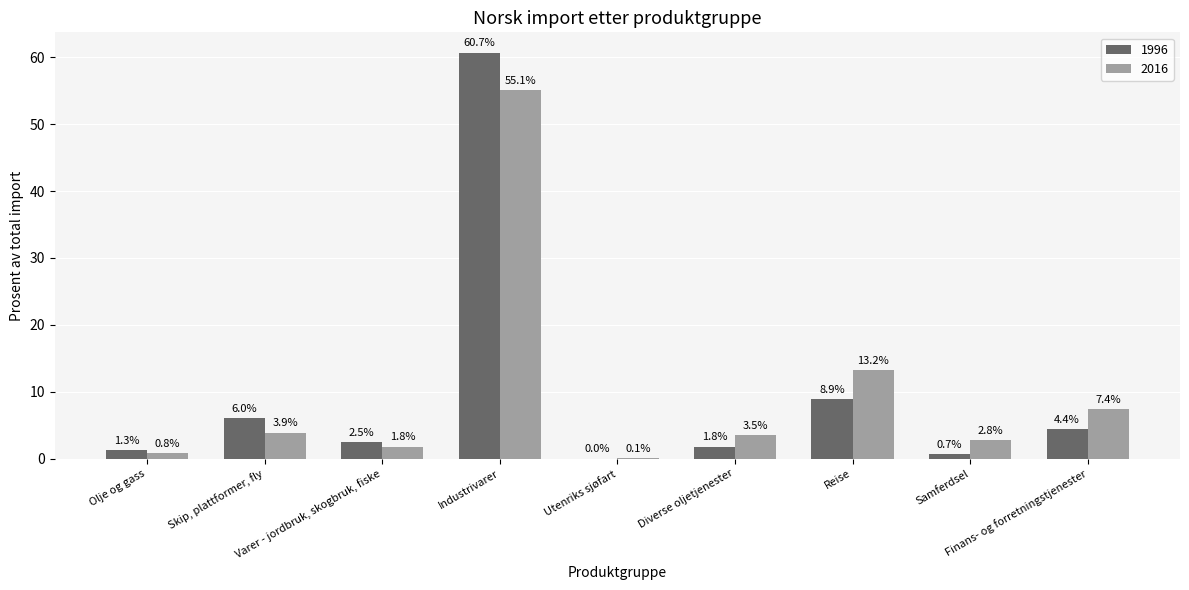

How many values in the 1996 series exceed 2?

5